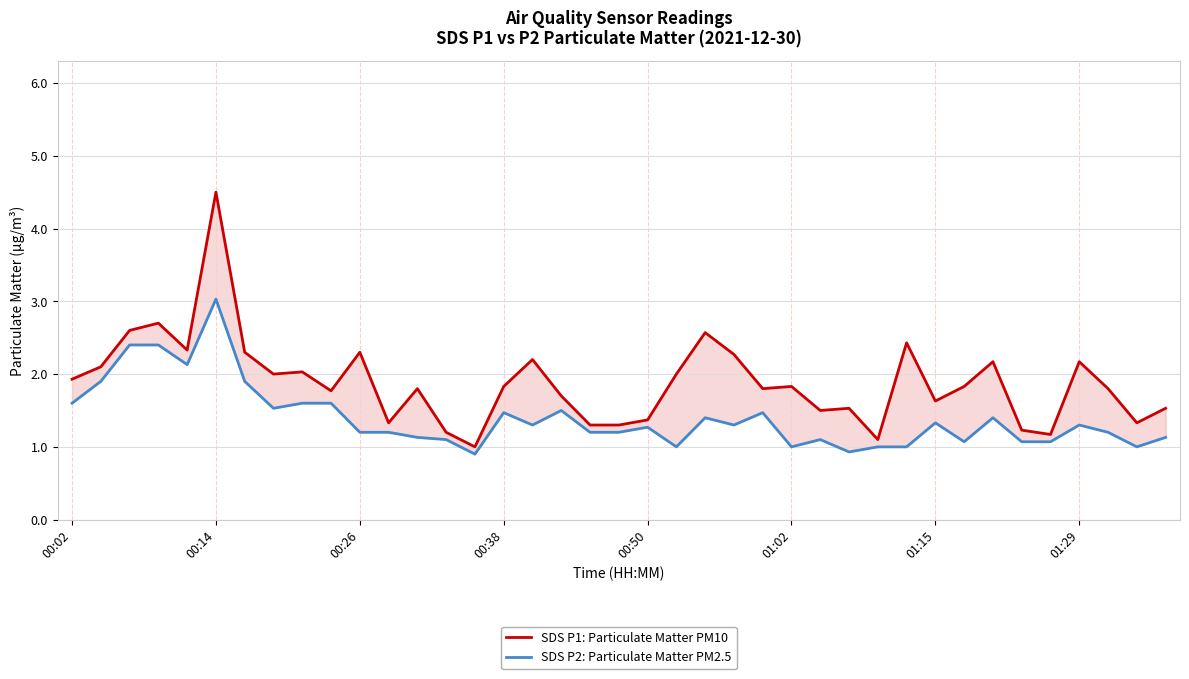

True or false: SDS P2: Particulate Matter PM2.5 has more than 0 points higher than both neighbors.

True